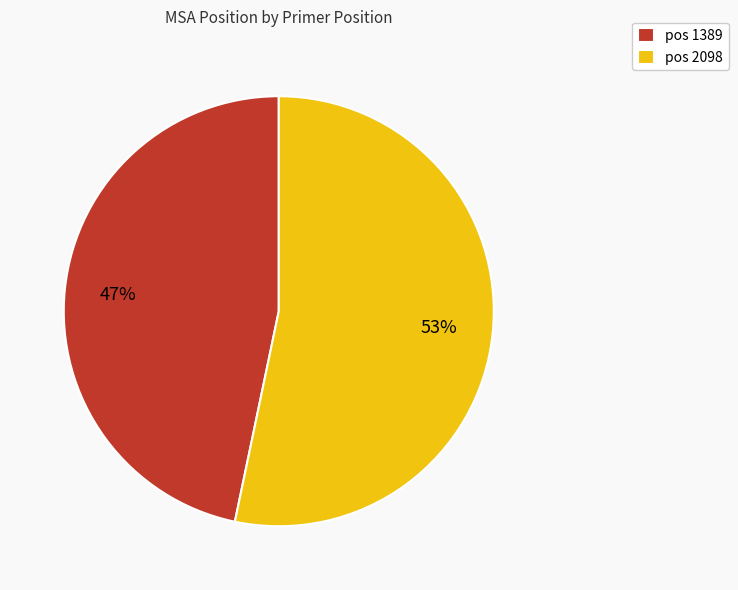

To the nearest percent, what is the average slice percentage?

50%